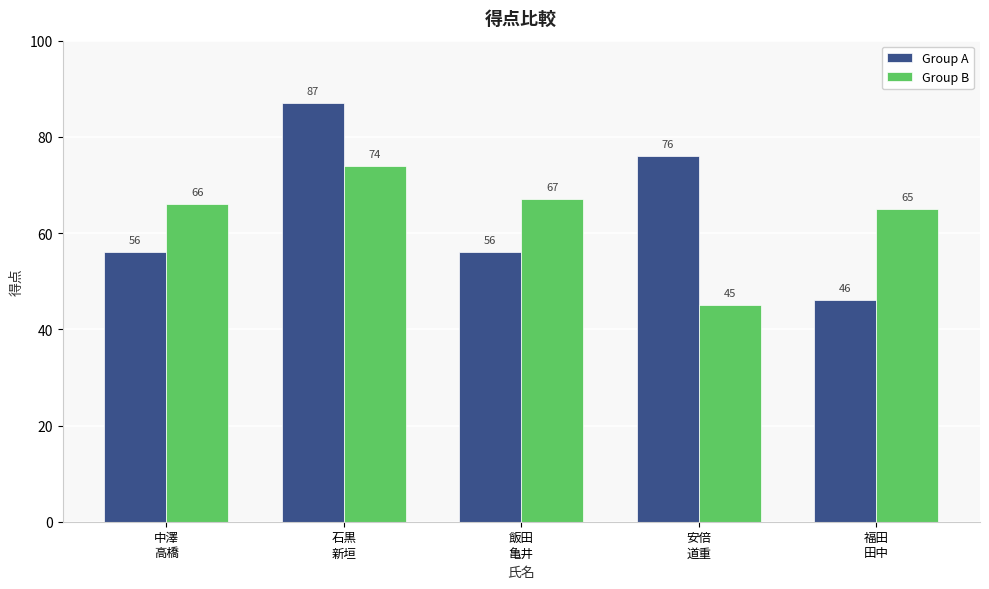

What is the average value of the Group A series?

64